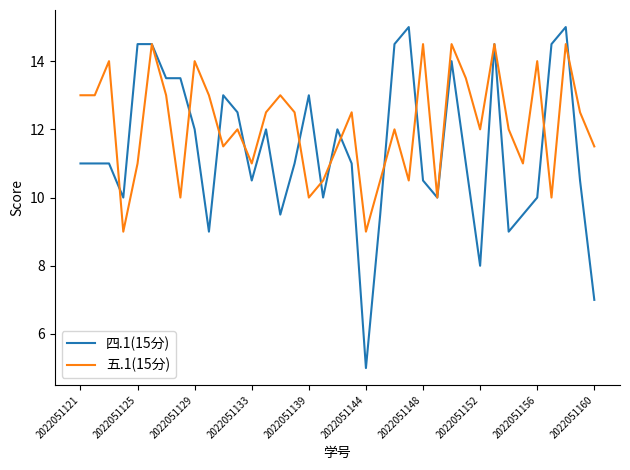

Which series has the widest spread of values?

四.1(15分)